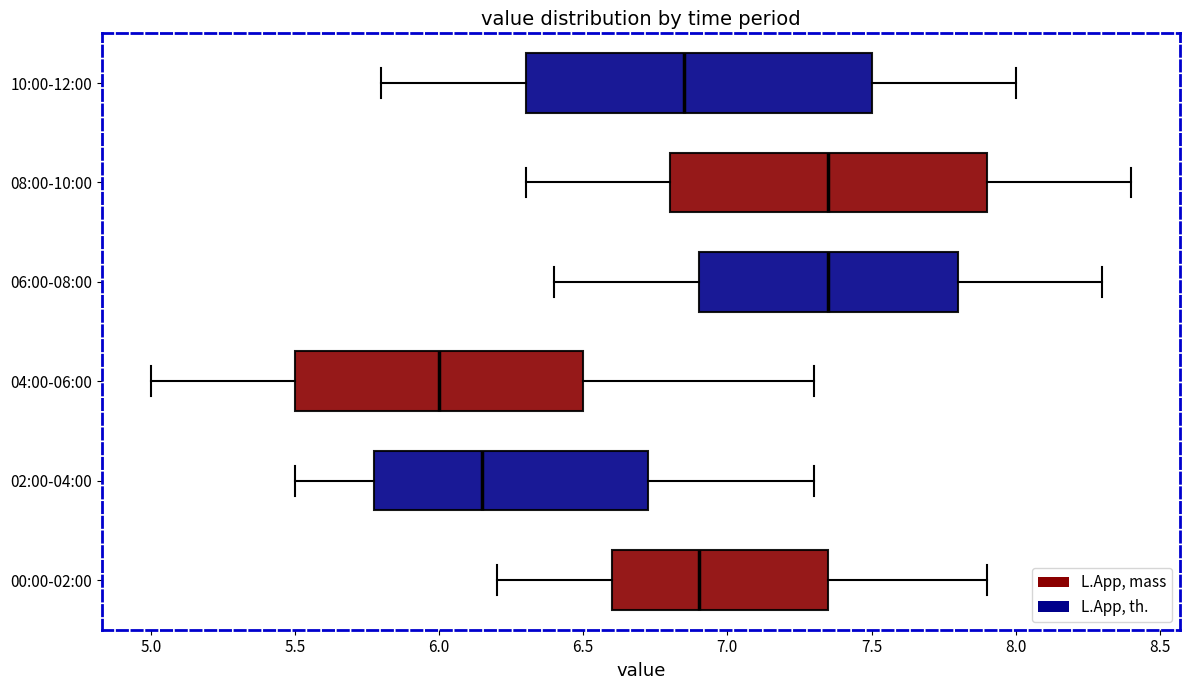

Comparing the boxes themselves (not the whiskers), which one is the widest?

10:00-12:00